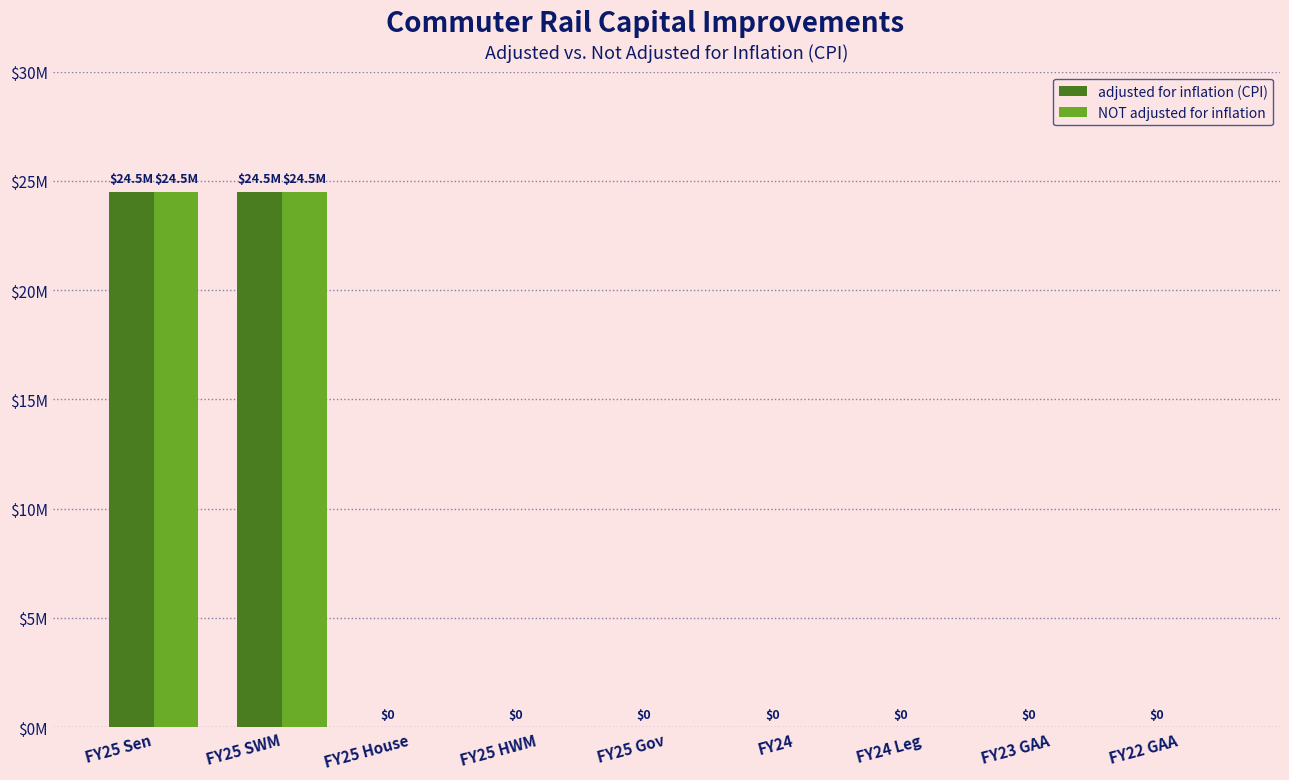

The adjusted for inflation (CPI) series shows 0 at FY24 Leg. True or false?

True